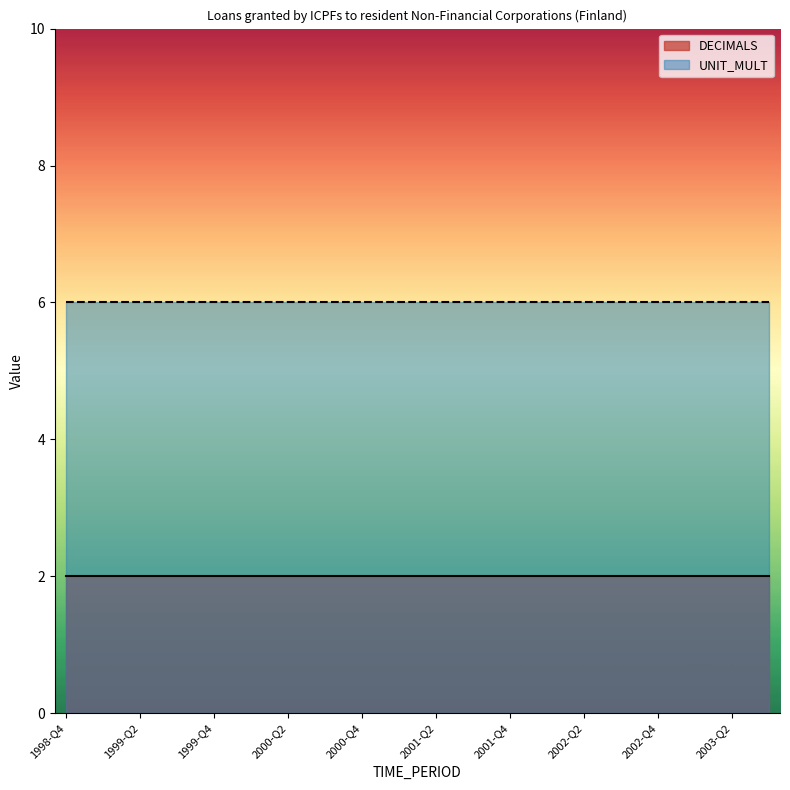

What is the sum of all DECIMALS values?

40